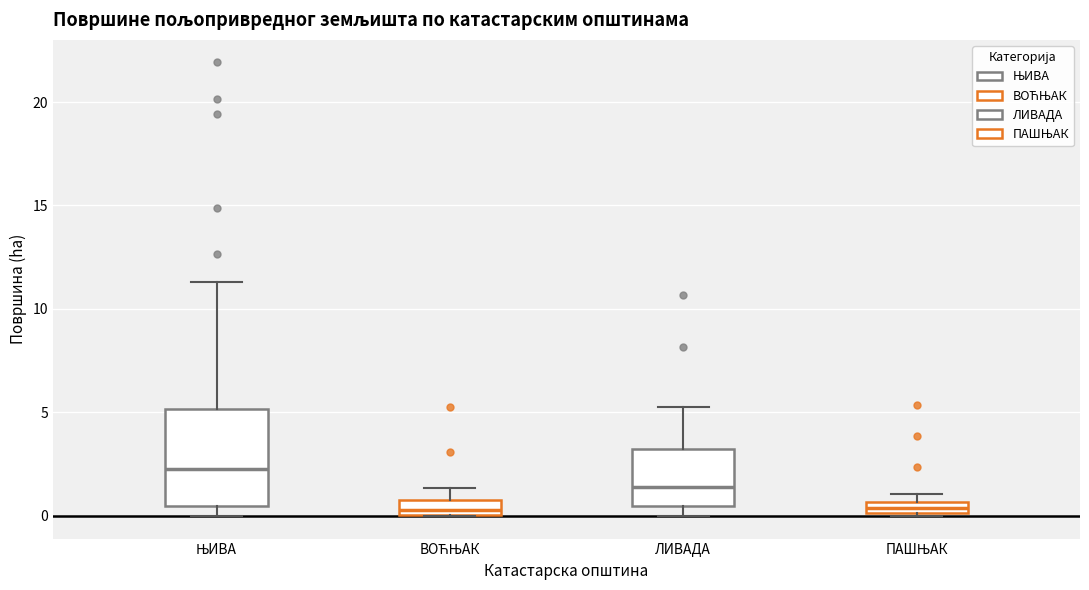

Which box has the highest median line?

ЊИВА